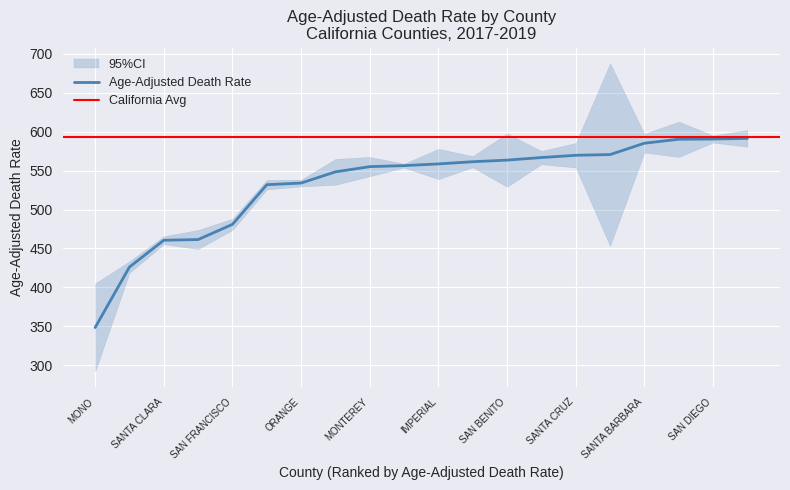

Which has a higher value, IMPERIAL or SANTA BARBARA?

SANTA BARBARA